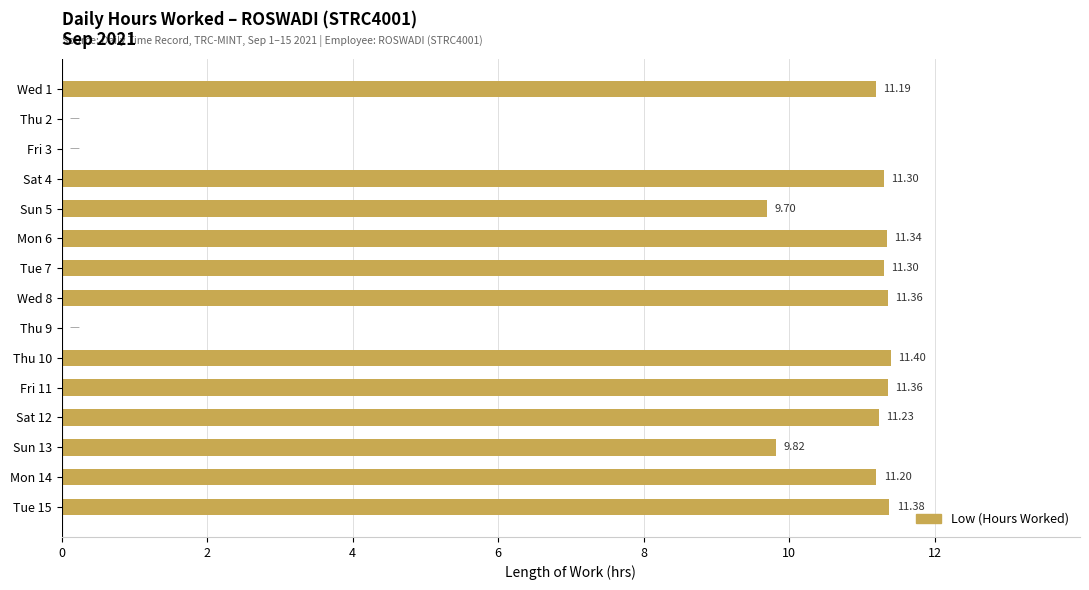

What is the change in value from Wed 1 to Fri 3?

-11.2